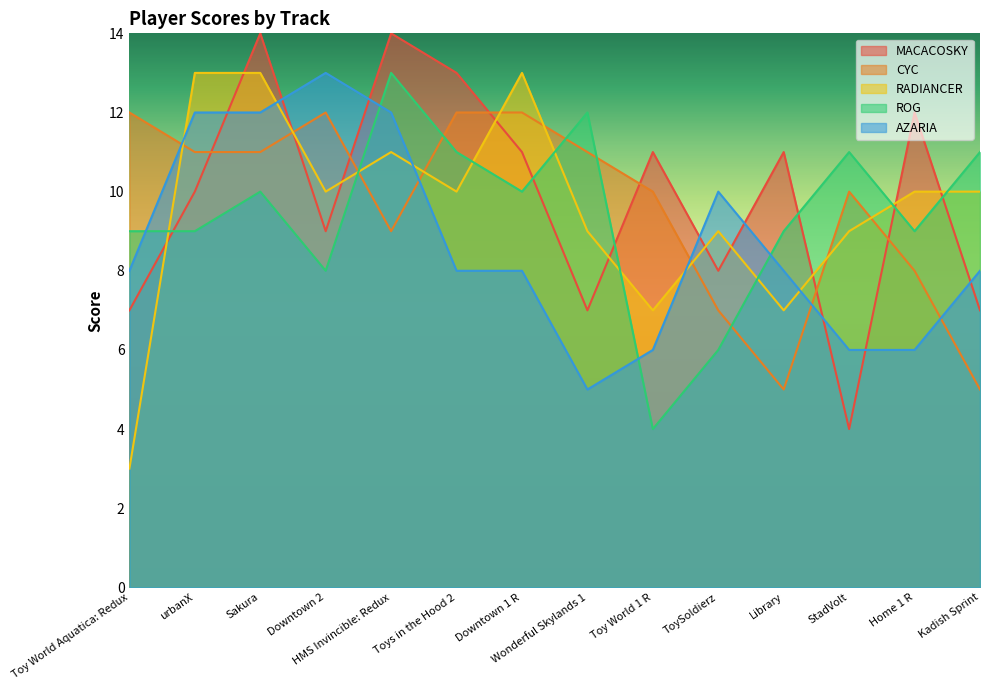

Which series has the largest total across all categories?

MACACOSKY